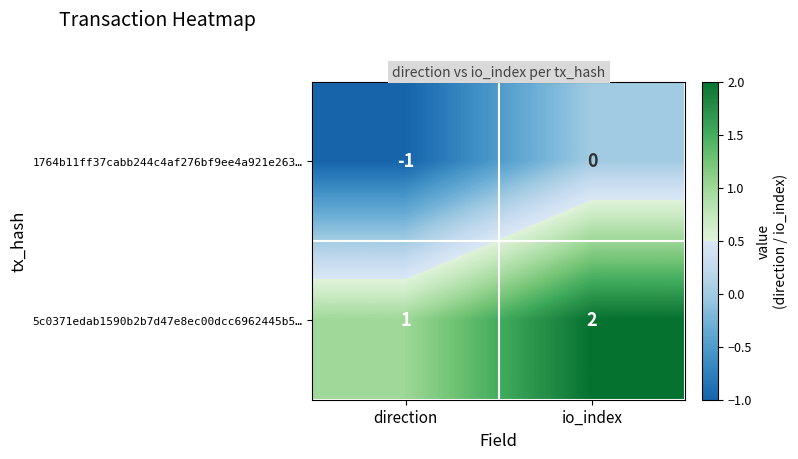

Which label corresponds to the largest value in the chart?

io_index